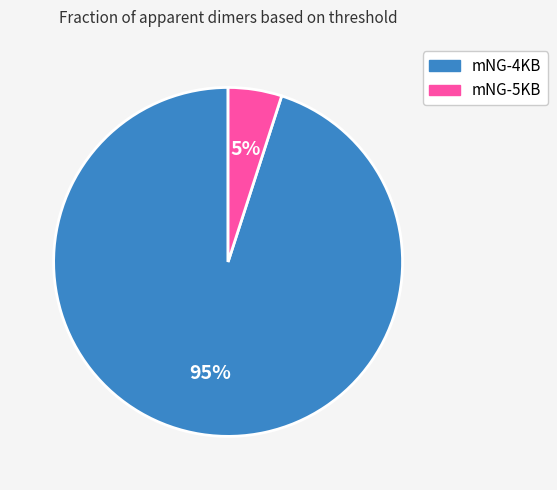

How many segments does this pie chart have?

2